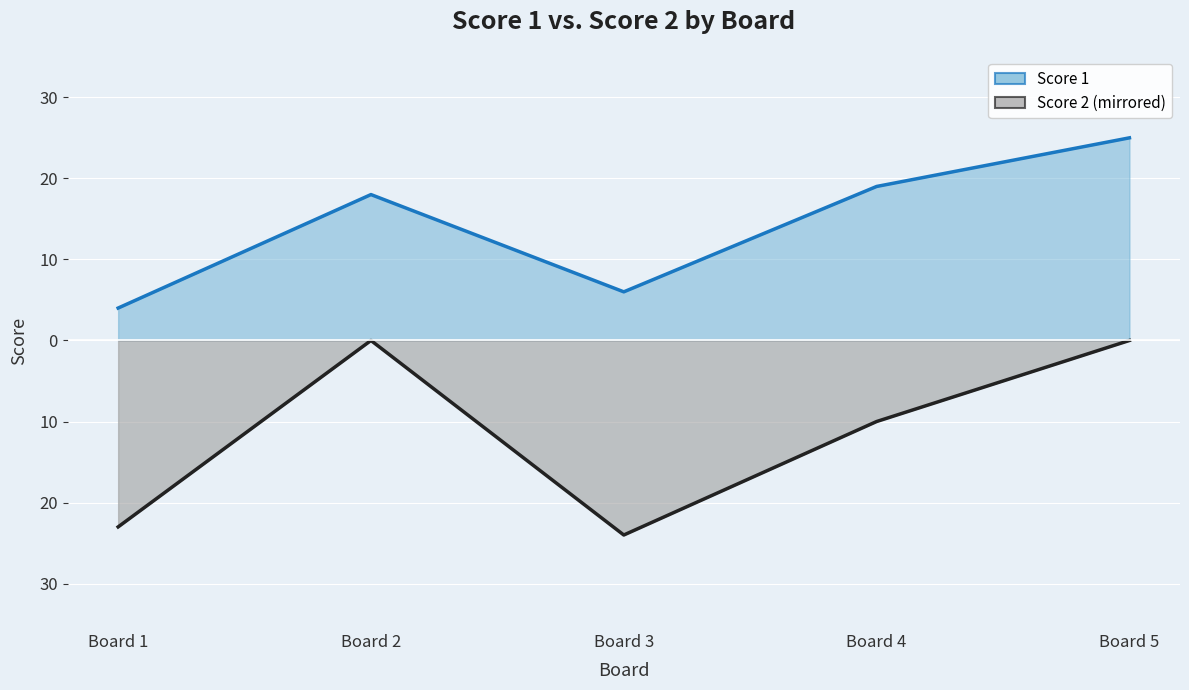

What is the maximum value shown in the chart?

25